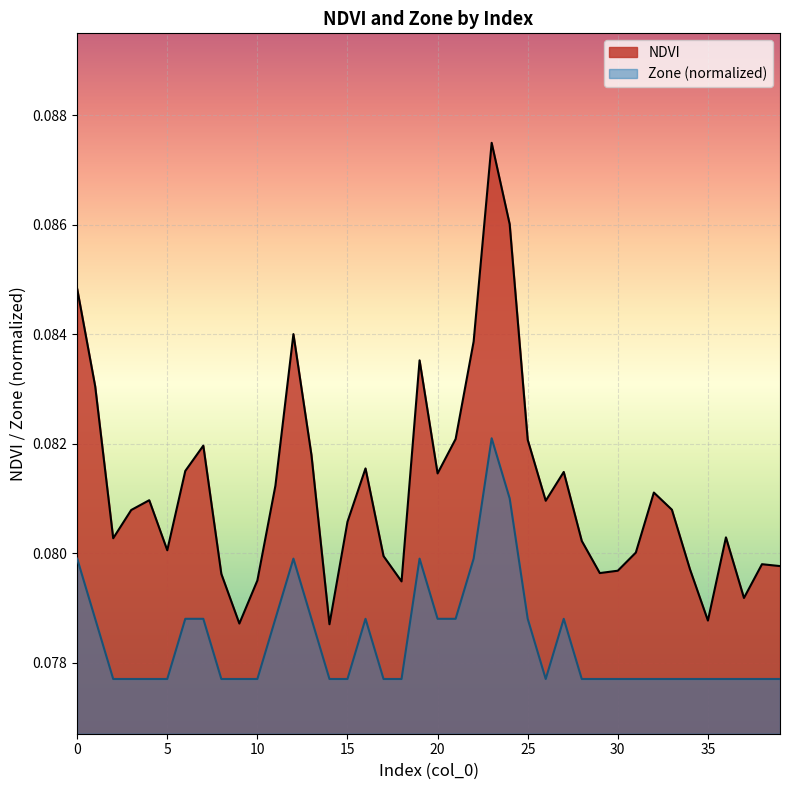

Which label corresponds to the largest value in the chart?

23